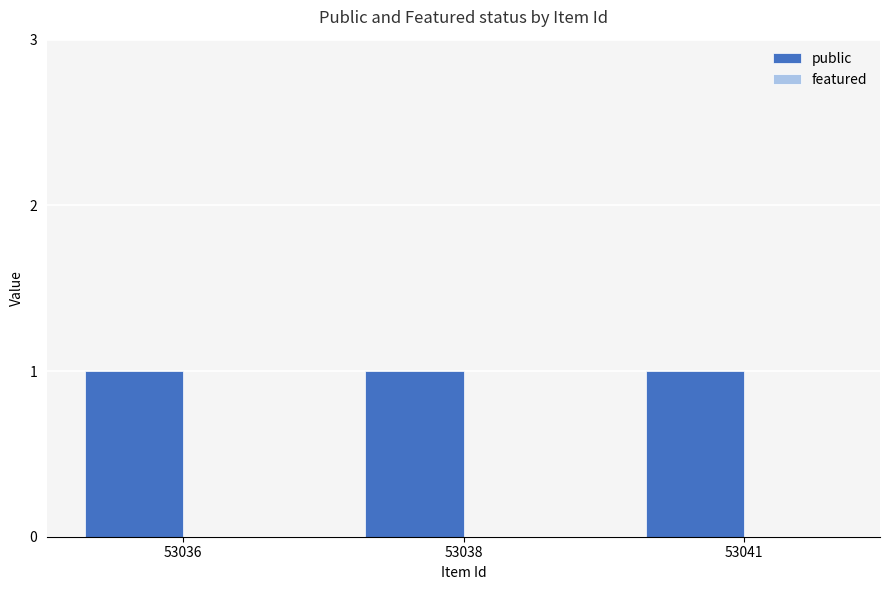

Which series has the widest spread of values?

public